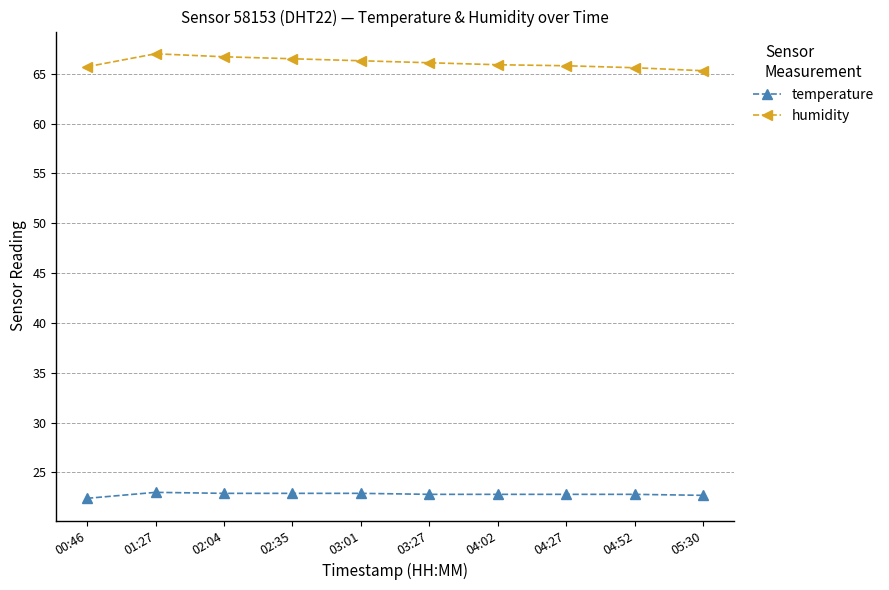

What is the value of the humidity point at the 6th from the left?

66.1